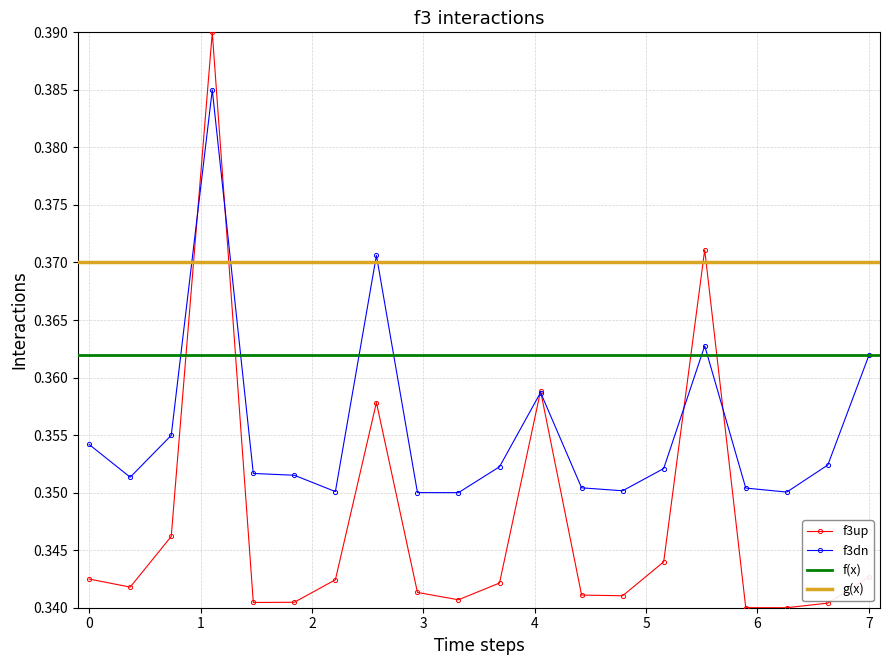

True or false: f3up has more than 0 points higher than both neighbors.

True